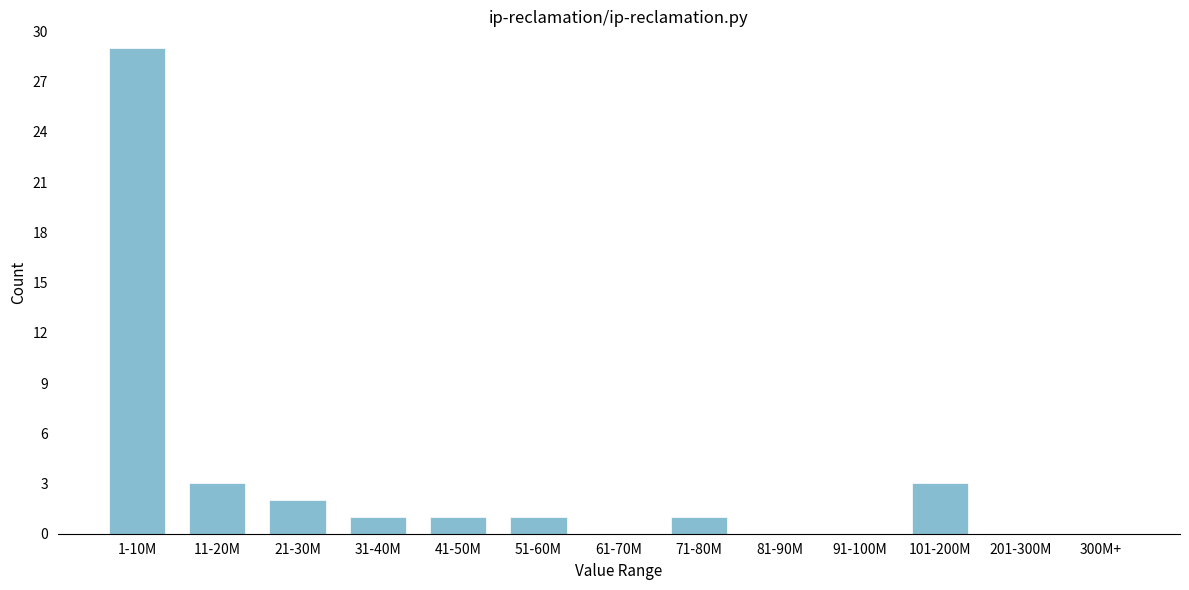

Reading left to right, list all the values displayed in this chart.

1-10M=29	11-20M=3	21-30M=2	31-40M=1	41-50M=1	51-60M=1	61-70M=0	71-80M=1	81-90M=0	91-100M=0	101-200M=3	201-300M=0	300M+=0